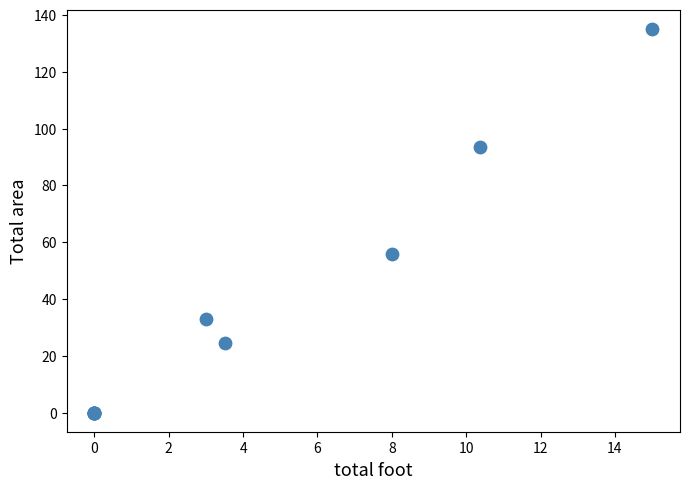

What Y value in the scatter plot is closest to 67?

56.0